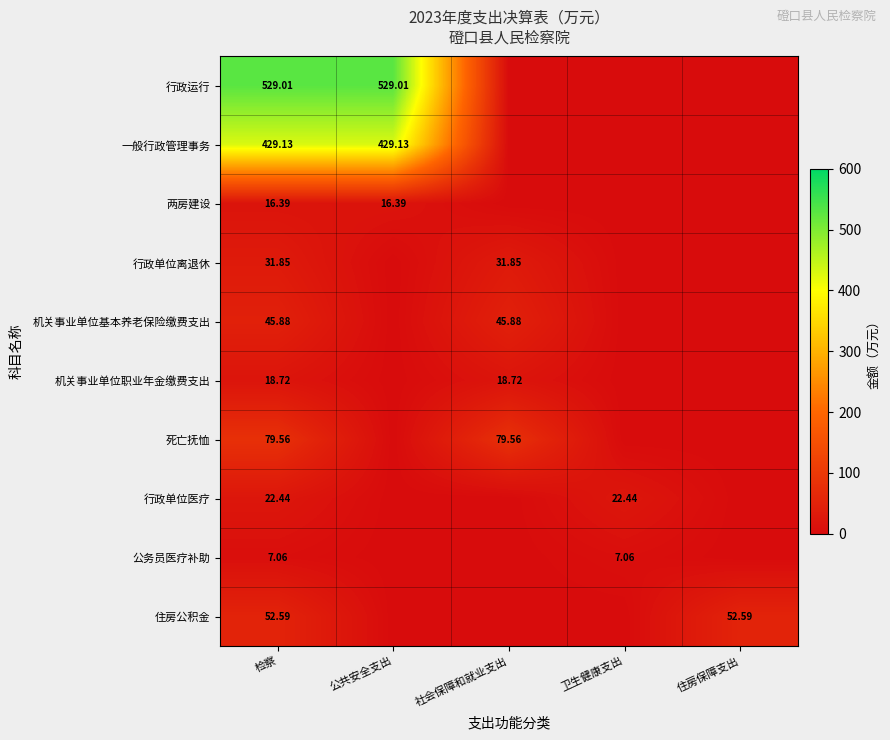

What is the greatest value displayed?

529.0